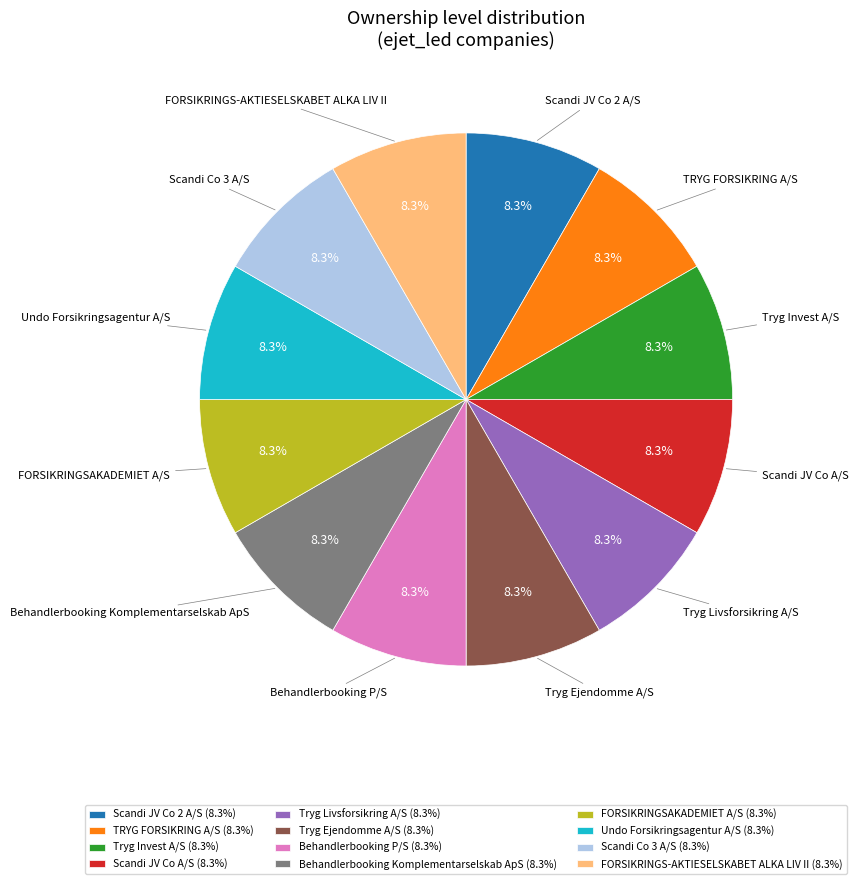

Is there a majority slice in this chart?

No